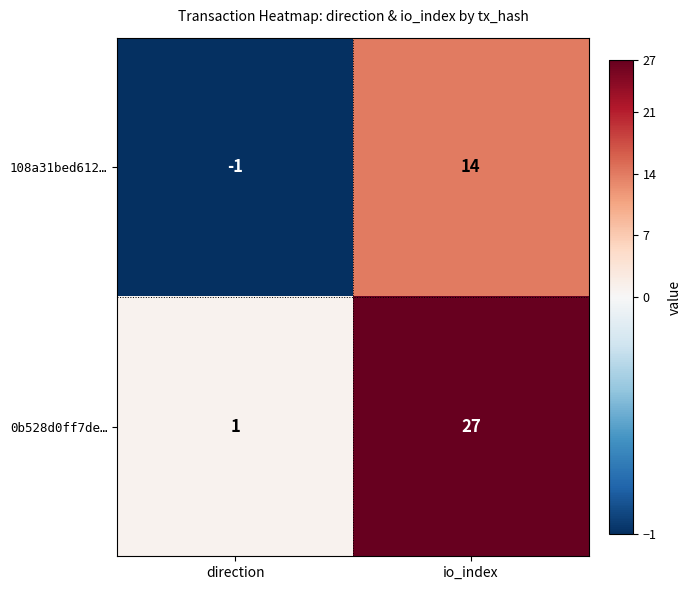

What is the smallest value displayed?

-1